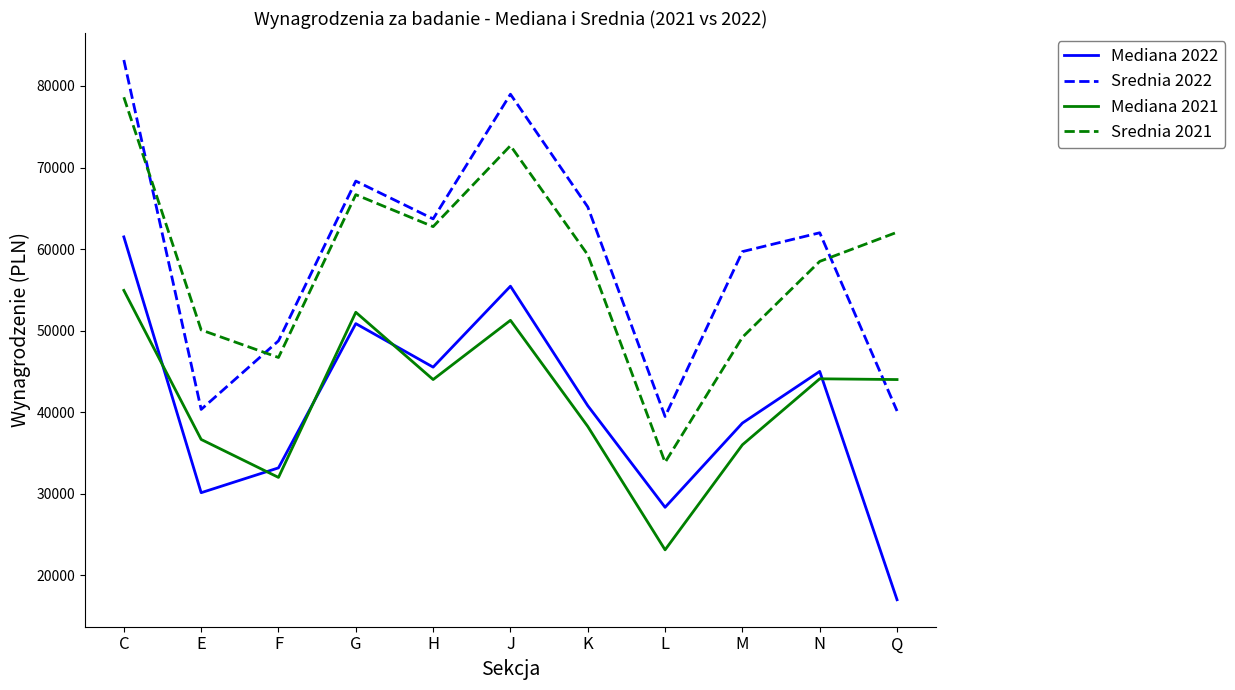

True or false: Mediana 2022 and Srednia 2022 intersect in this chart.

False